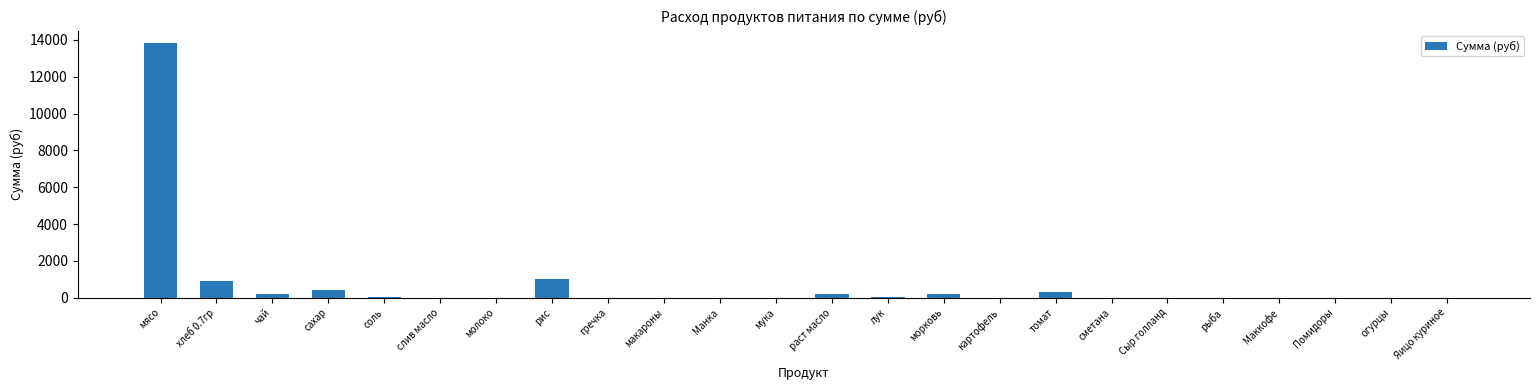

Which has a higher value, чай or мясо?

мясо